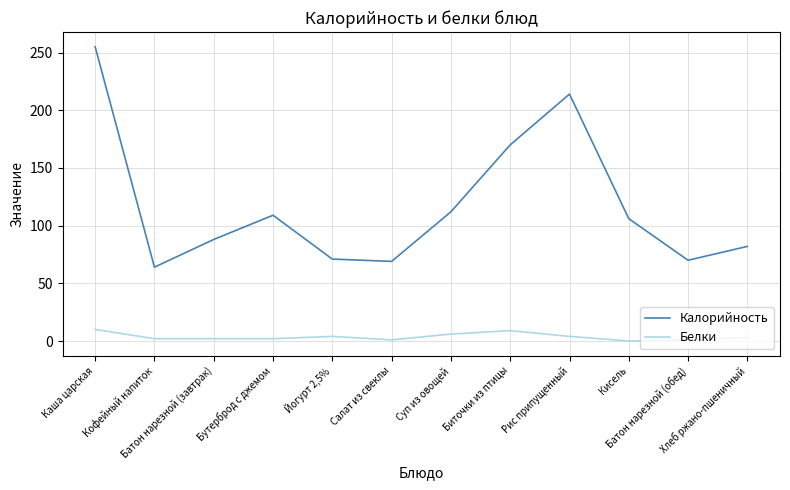

Which series has the widest spread of values?

Калорийность